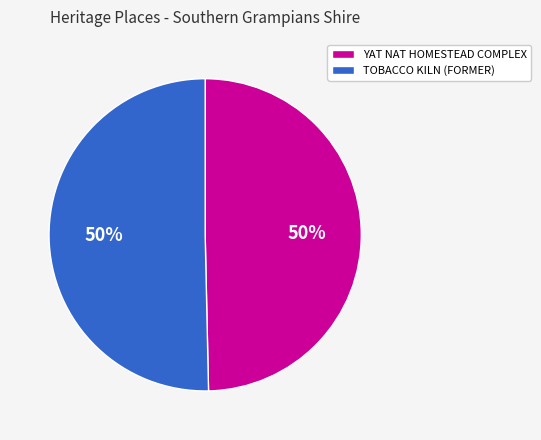

How many segments does this pie chart have?

2